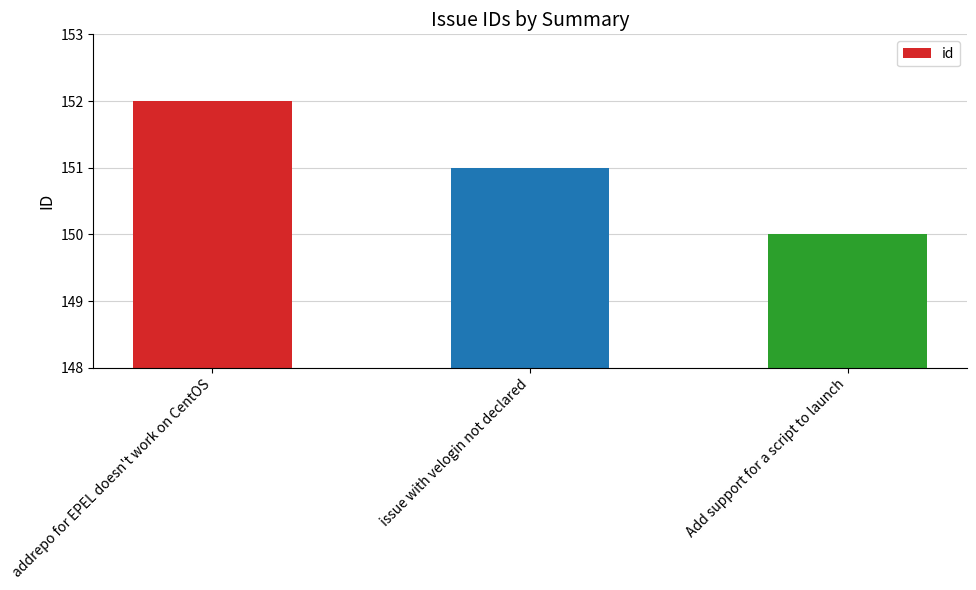

How many data points are less than 151?

1